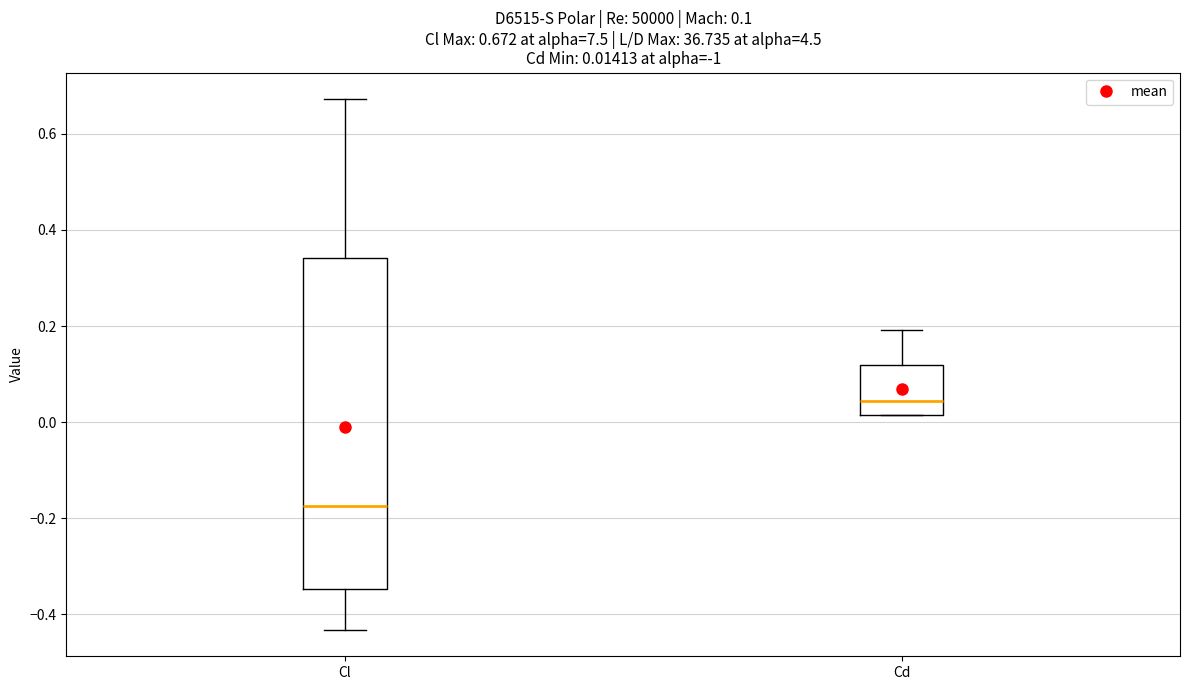

Which box has the lowest median line?

Cl